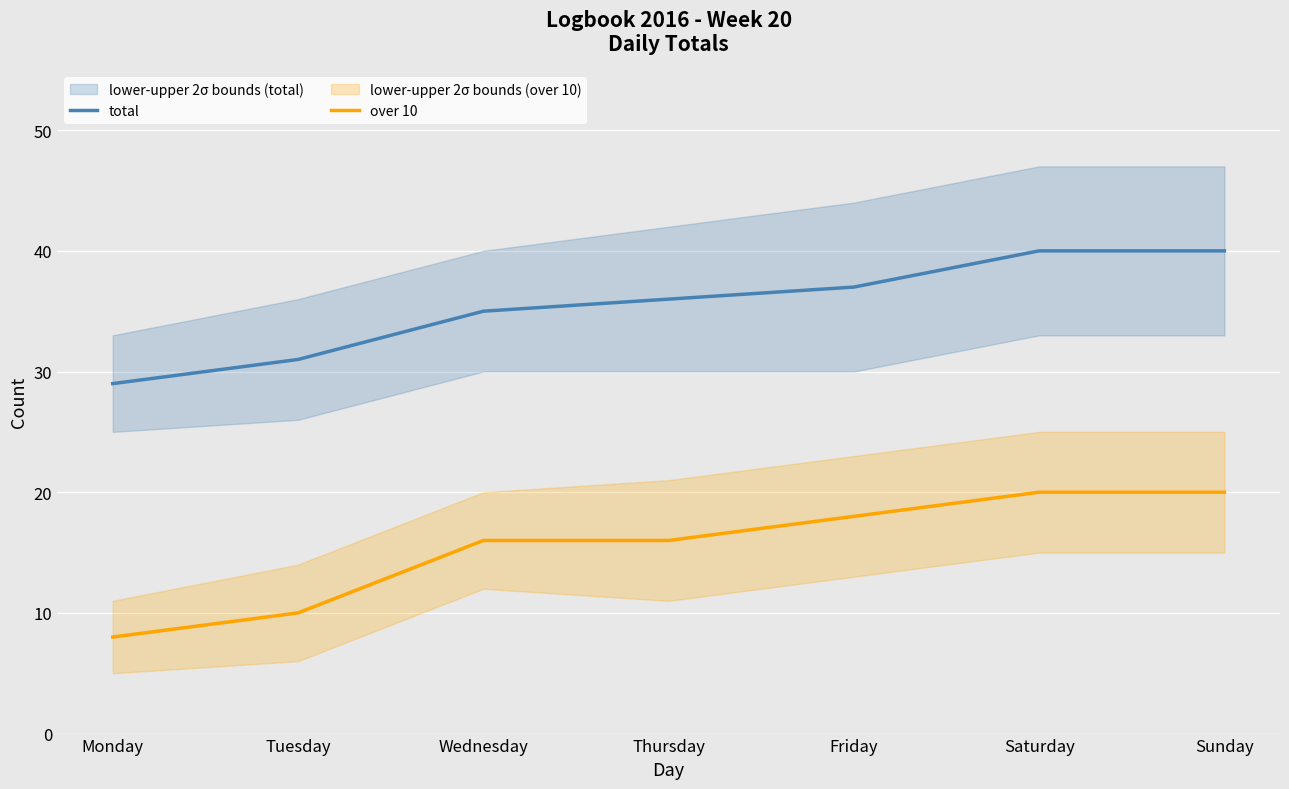

Which category has the lowest value in the over 10 series?

Monday